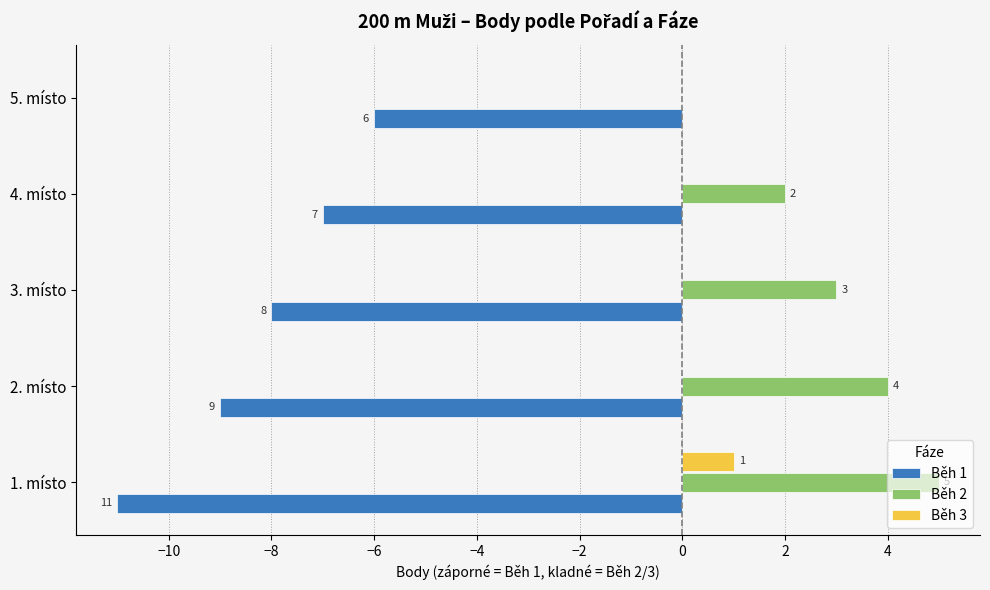

Which category has the highest value across all series?

1. místo